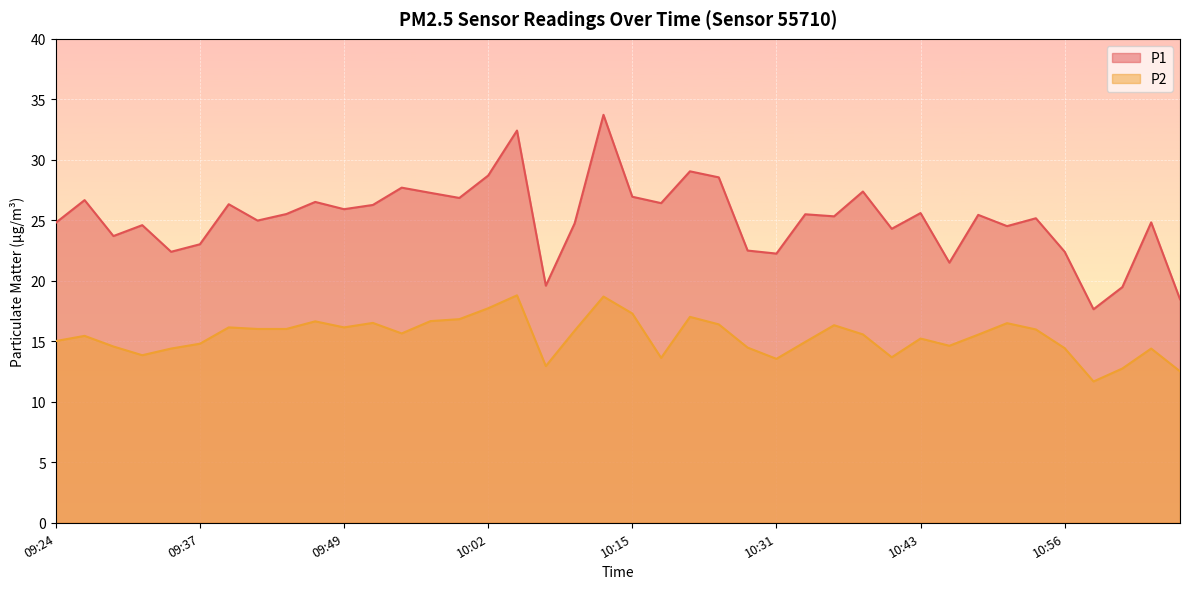

Is it true that P2 equals 20.8 at 10:28?

False